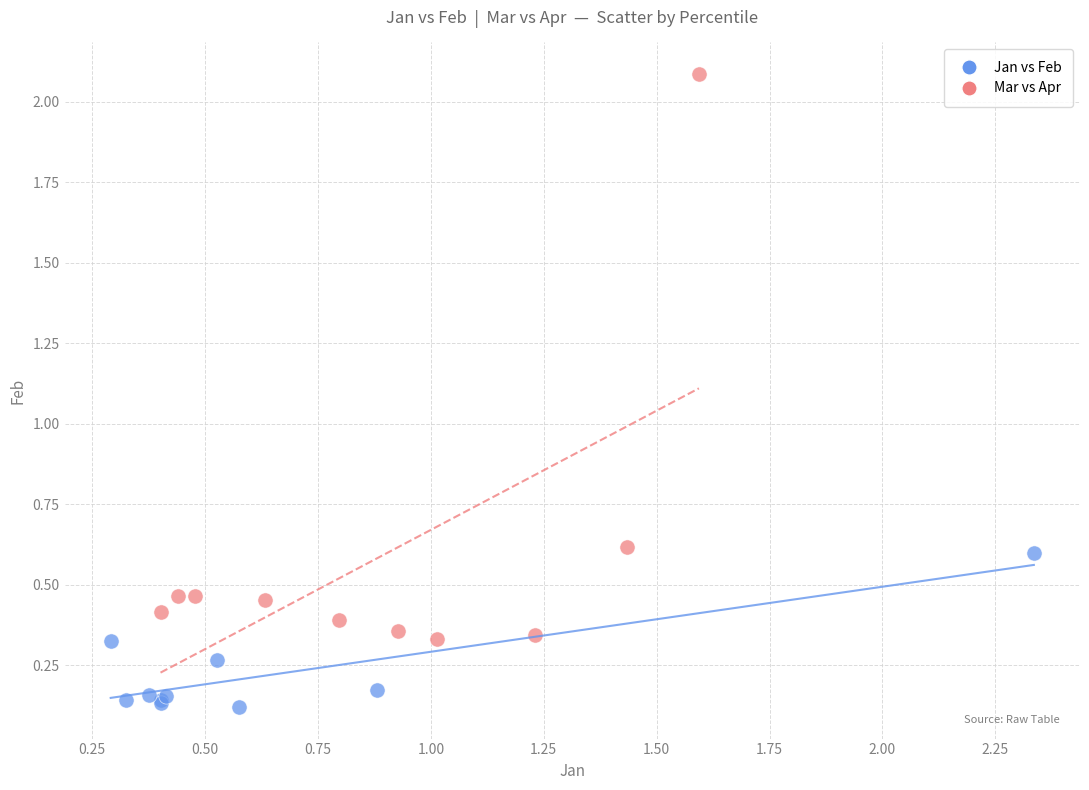

Which series contains the highest Y value?

Mar vs Apr